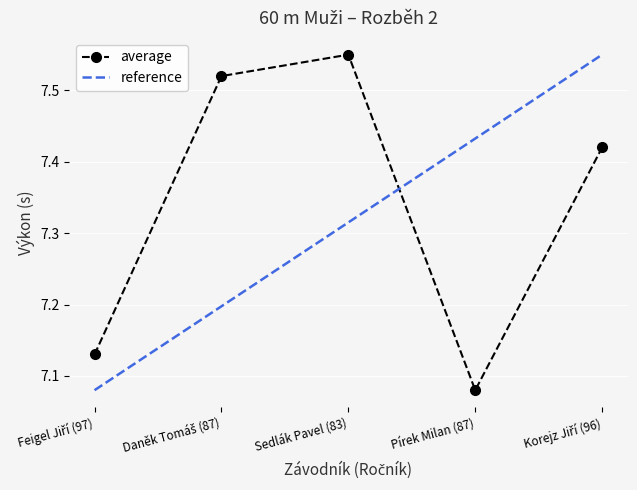

At which category does the data reach its first local valley?

Pírek Milan (87)